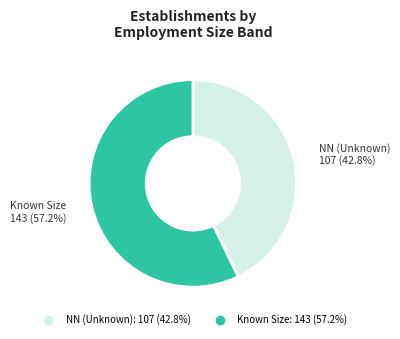

Count the number of slices in the pie.

2